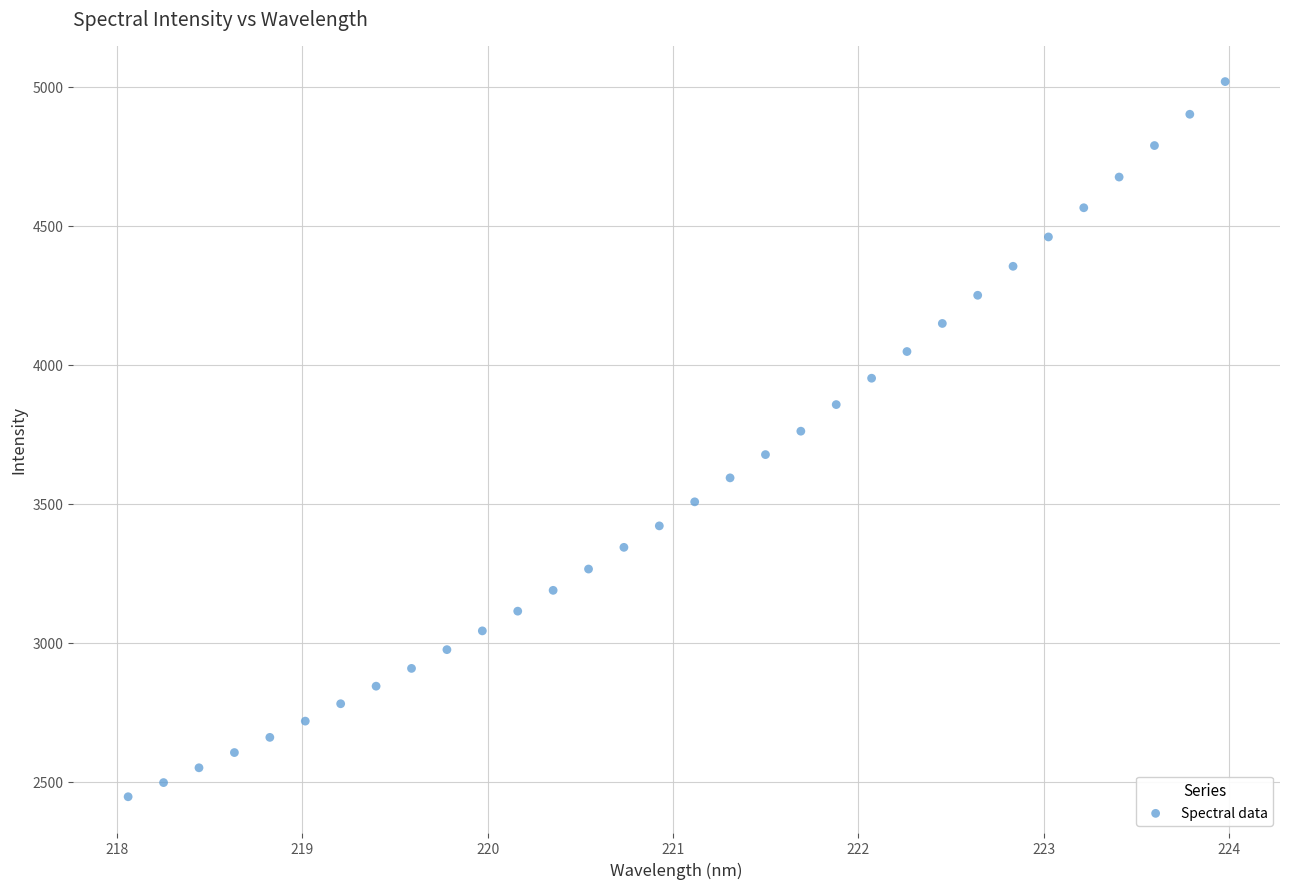

What is the range of Y values (max minus min)?

2571.9